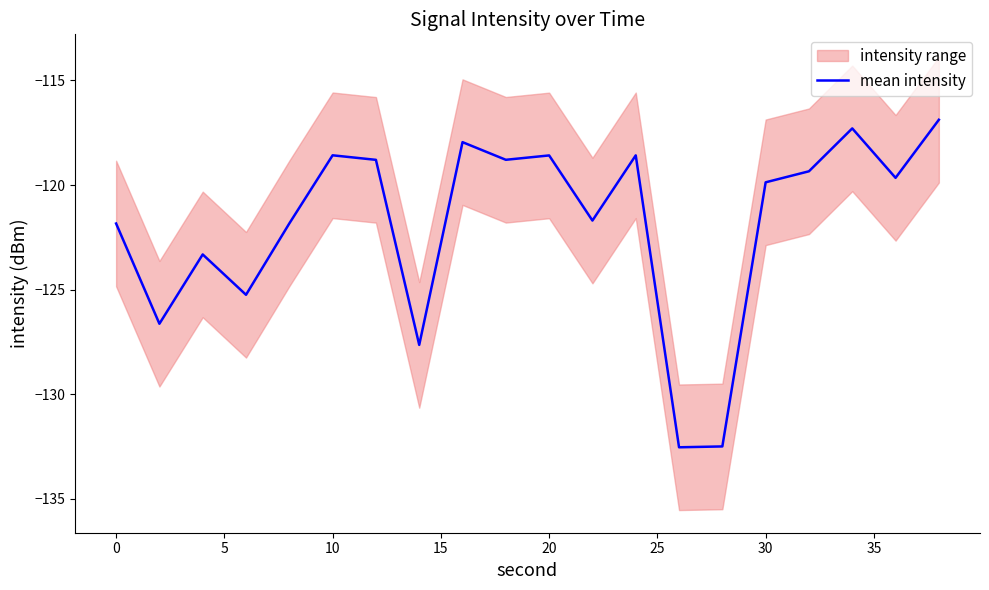

How many data points are less than -119?

12